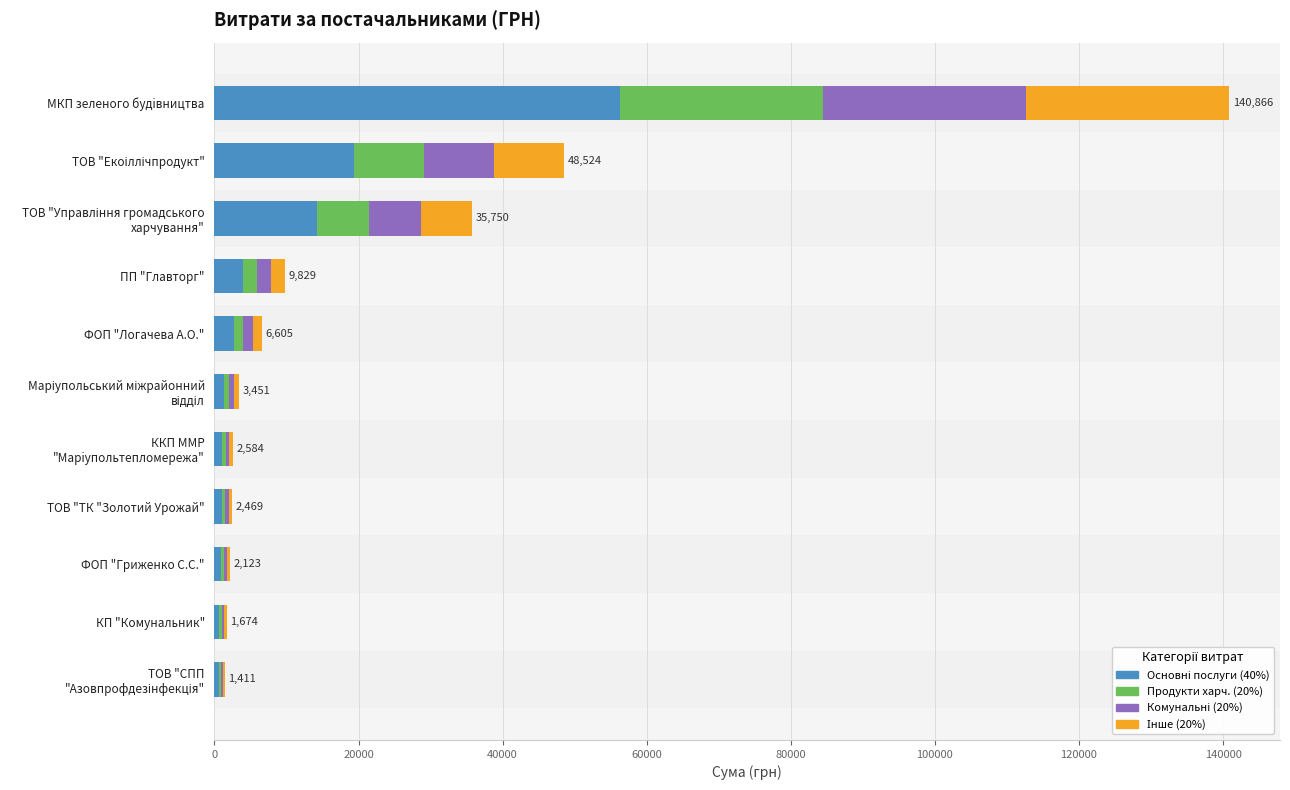

At which category is the sum across all series the highest?

МКП зеленого будiвництва